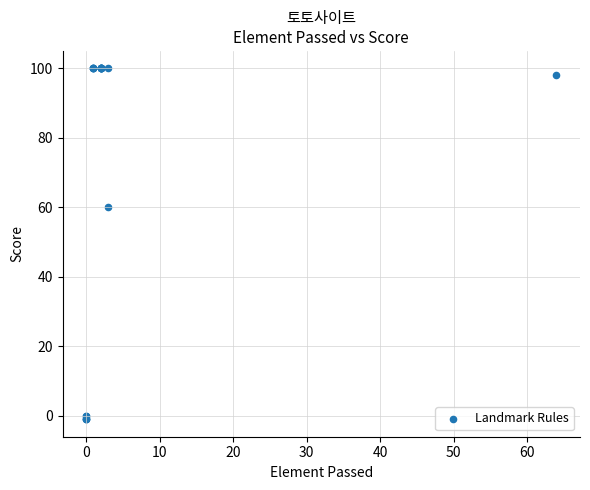

What Y value in the scatter plot is closest to 49?

60